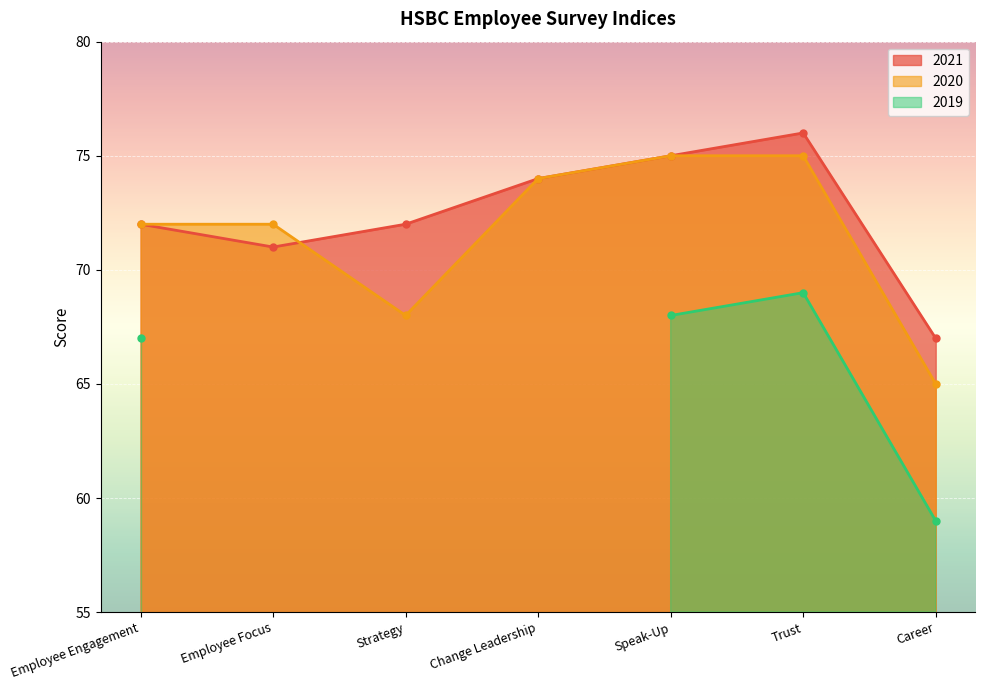

What is the label of the 5th point from the right?

Strategy